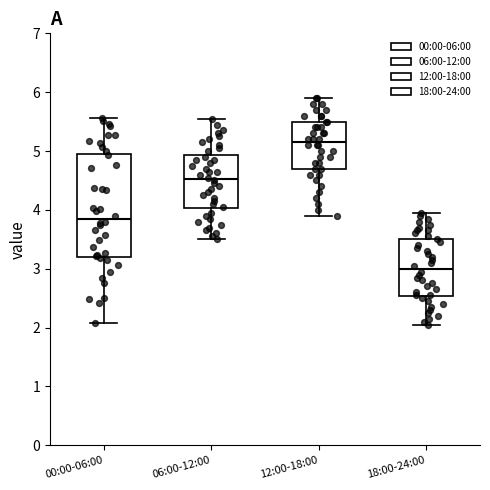

Where is the lower edge of the box for 06:00-12:00 on the y-axis? The values are not printed on the chart, so give them approximately, as read against the axis.

4.0